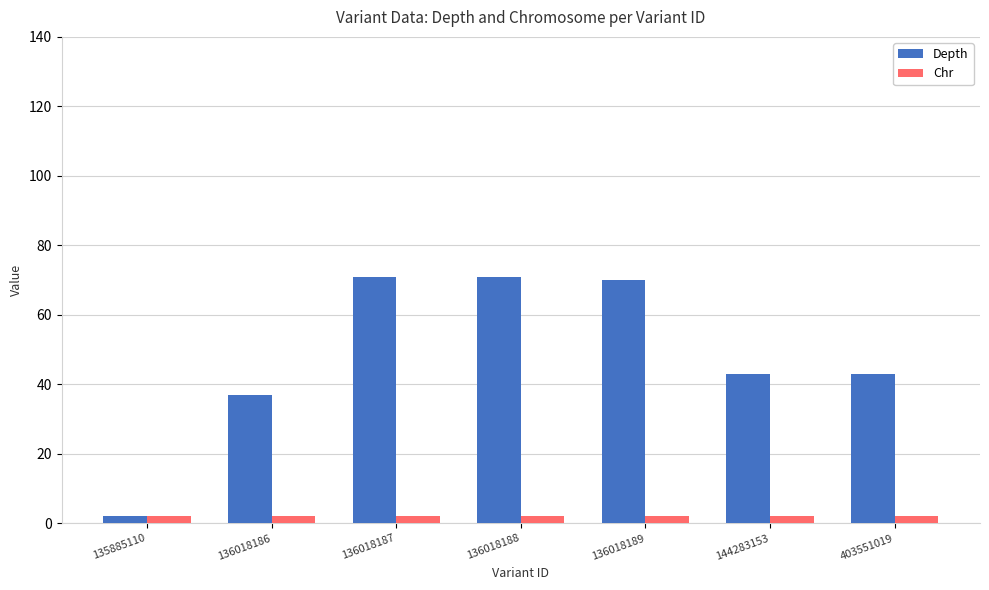

How many groups of bars are there?

7